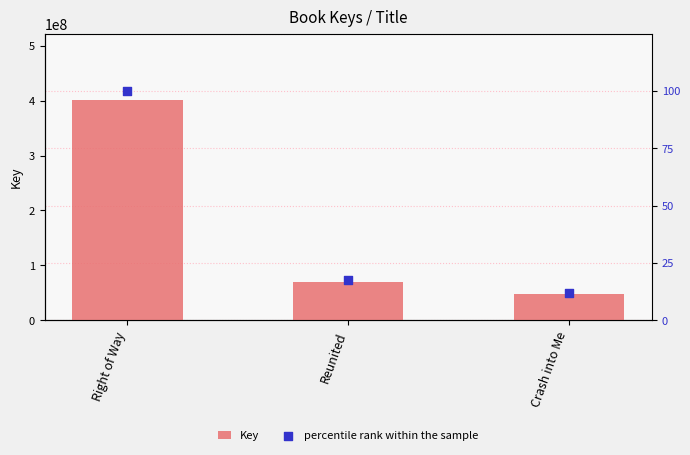

Which series reaches the minimum Y coordinate?

percentile rank within the sample